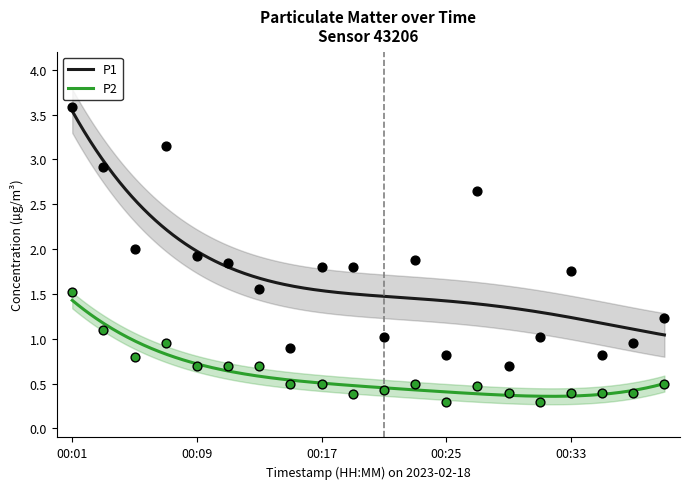

Which series contains the highest Y value?

P1